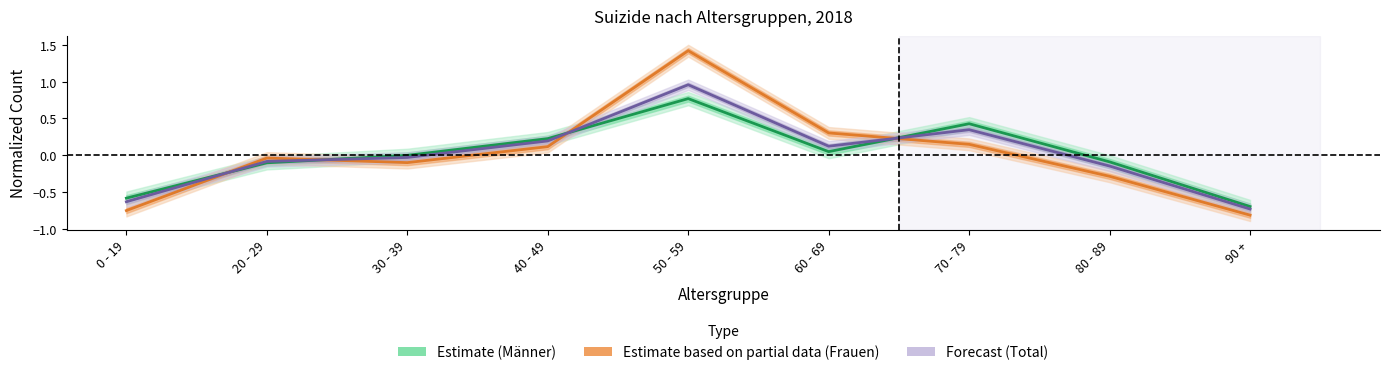

What is the difference between the highest and lowest values at 50 - 59?

0.7